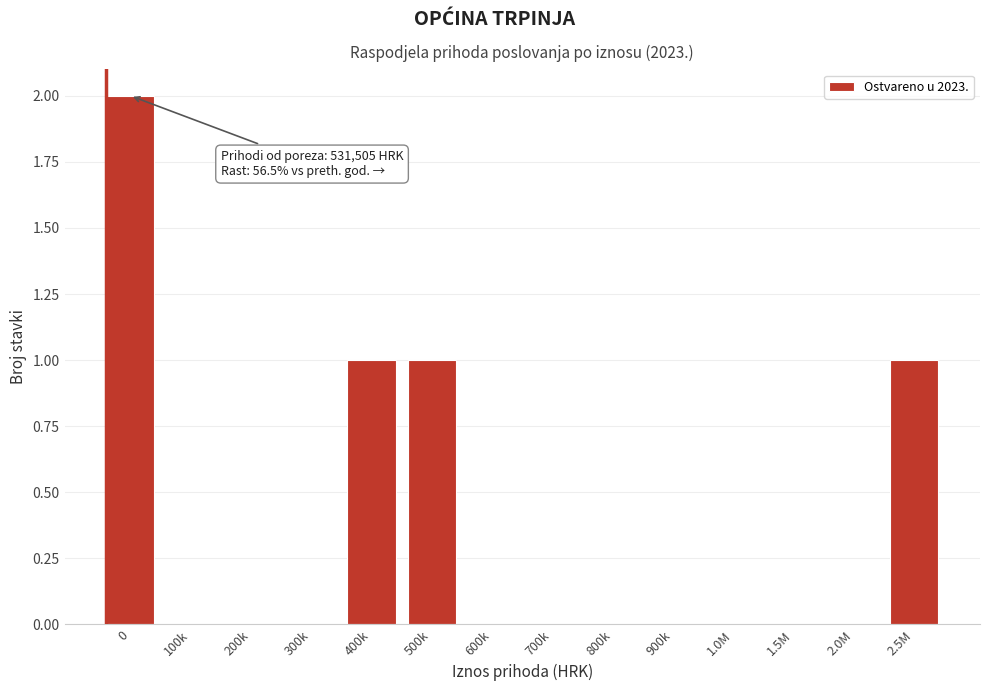

Reading left to right, list all the values displayed in this chart.

0=2	100k=0	200k=0	300k=0	400k=1	500k=1	600k=0	700k=0	800k=0	900k=0	1.0M=0	1.5M=0	2.0M=0	2.5M=1